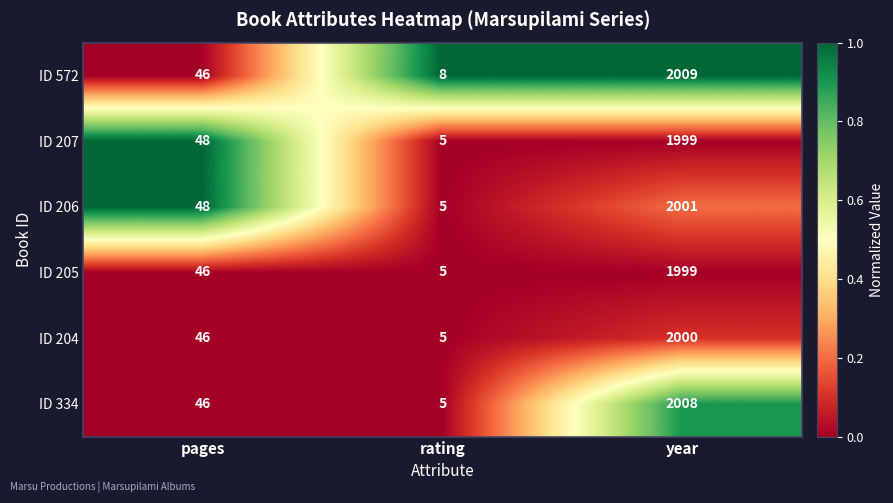

Which category has the highest value across all series?

year